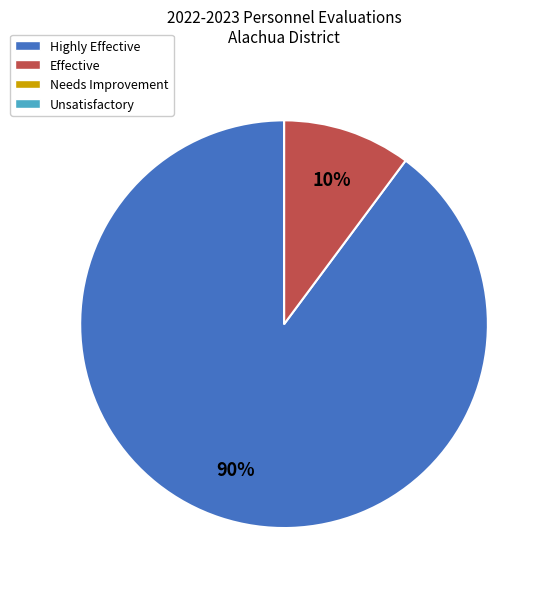

To the nearest percent, what percentage of the pie is Effective?

10%